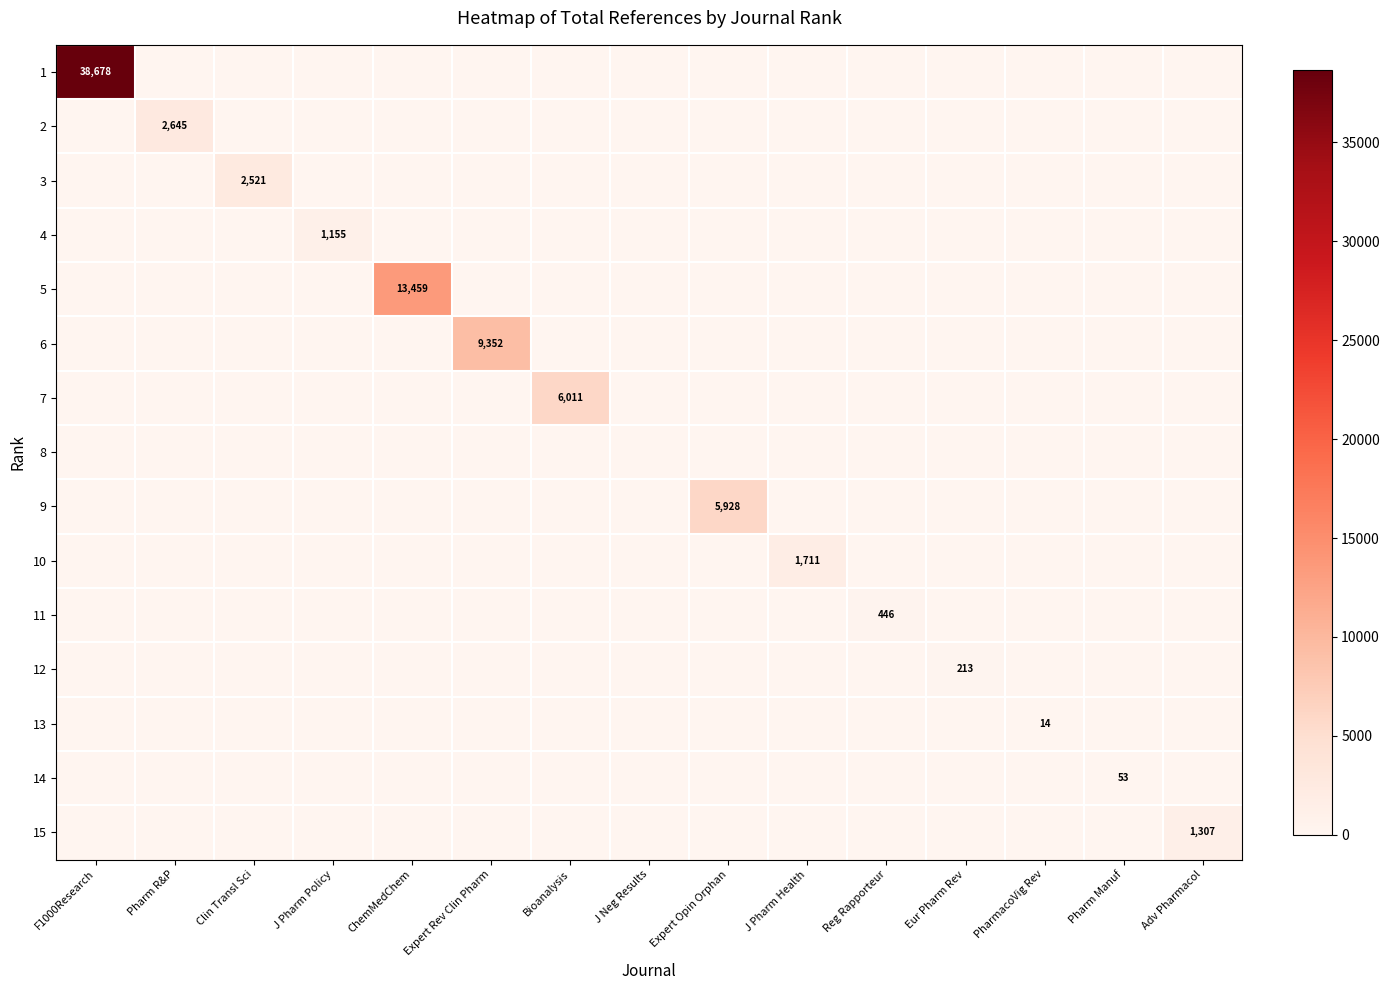

The value of 4 at J Pharm Policy is 1155. True or false?

True